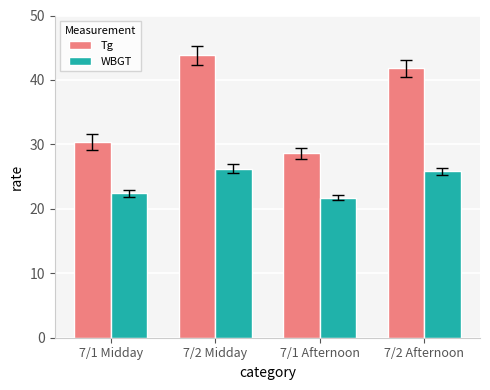

Reading right to left, extract all data points from this chart.

Tg: 7/2 Afternoon=41.8	7/1 Afternoon=28.6	7/2 Midday=43.8	7/1 Midday=30.4
WBGT: 7/2 Afternoon=25.8	7/1 Afternoon=21.7	7/2 Midday=26.2	7/1 Midday=22.4